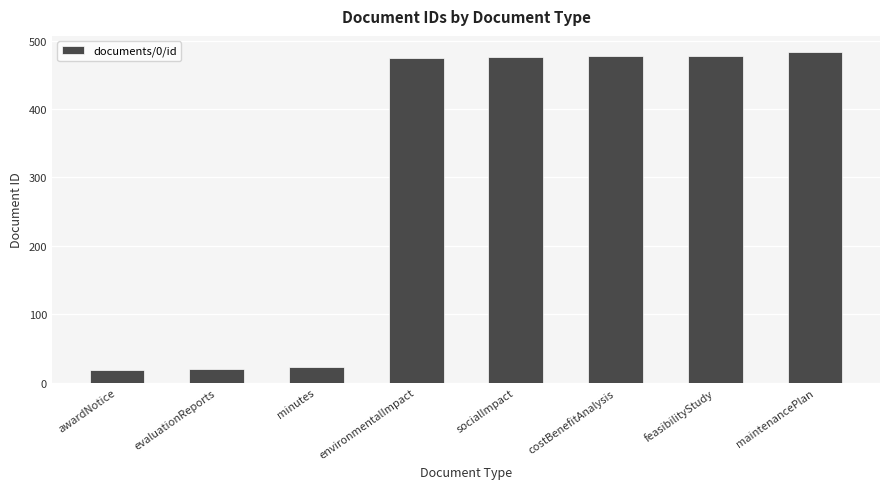

What is the label of the 6th bar from the right?

minutes